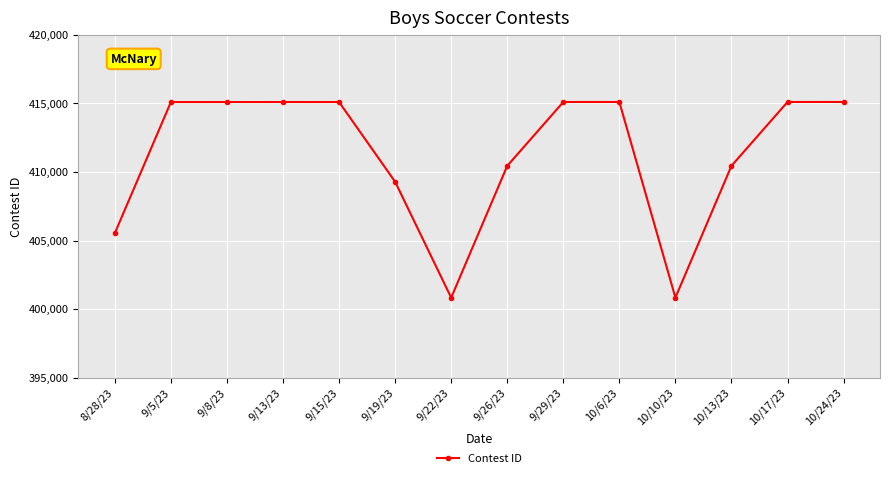

What is the label of the 14th point from the right?

8/28/23